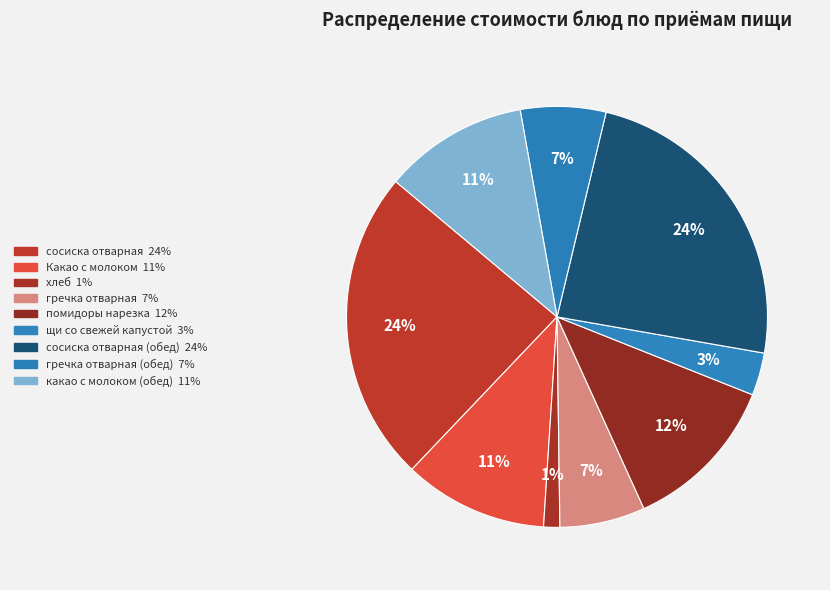

How many segments does this pie chart have?

9